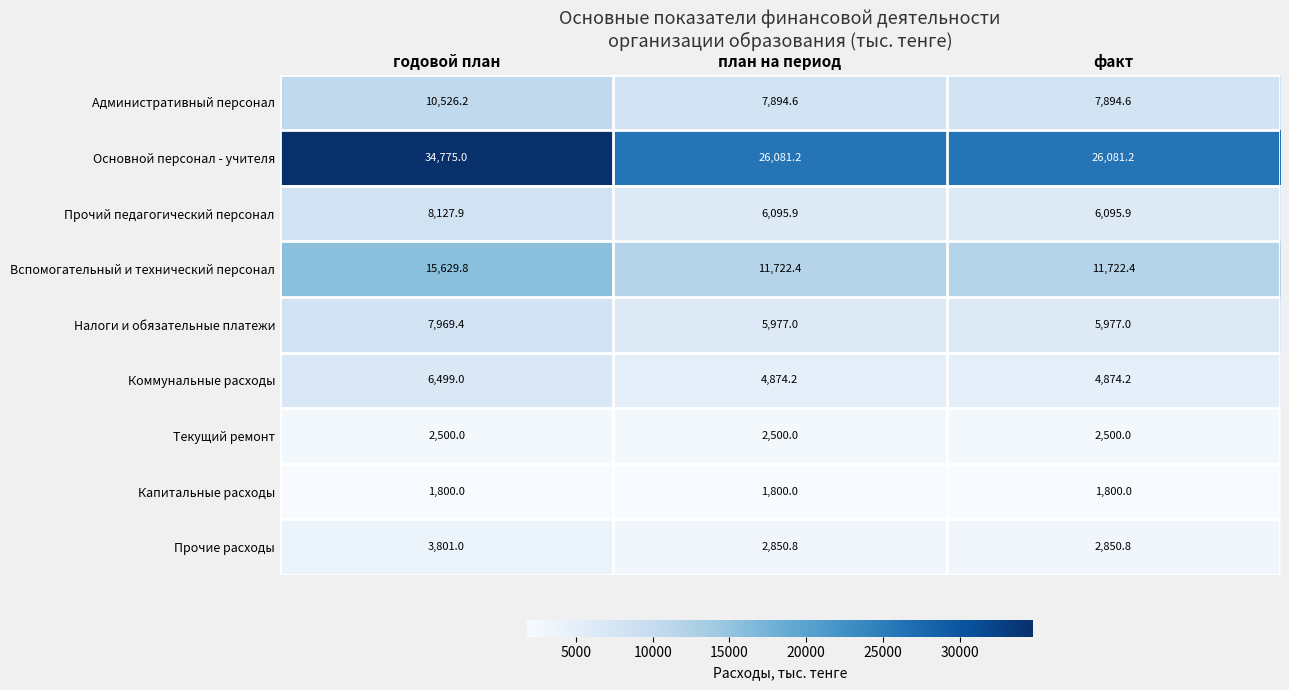

Reading left to right, extract all data points from this chart.

Административный персонал: 10526.2	7894.6	7894.6
Основной персонал - учителя: 34775.0	26081.2	26081.2
Прочий педагогический персонал: 8127.9	6095.9	6095.9
Вспомогательный и технический персонал: 15629.8	11722.4	11722.4
Налоги и обязательные платежи: 7969.4	5977.0	5977.0
Коммунальные расходы: 6499.0	4874.2	4874.2
Текущий ремонт: 2500.0	2500.0	2500.0
Капитальные расходы: 1800.0	1800.0	1800.0
Прочие расходы: 3801.0	2850.8	2850.8